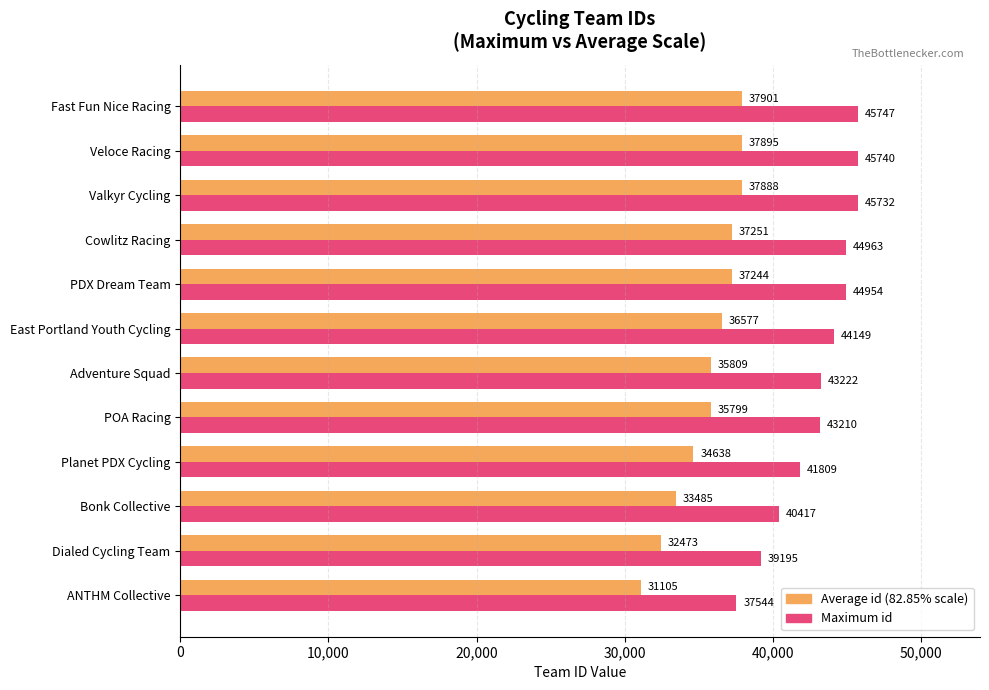

Count the number of categories in the chart.

12